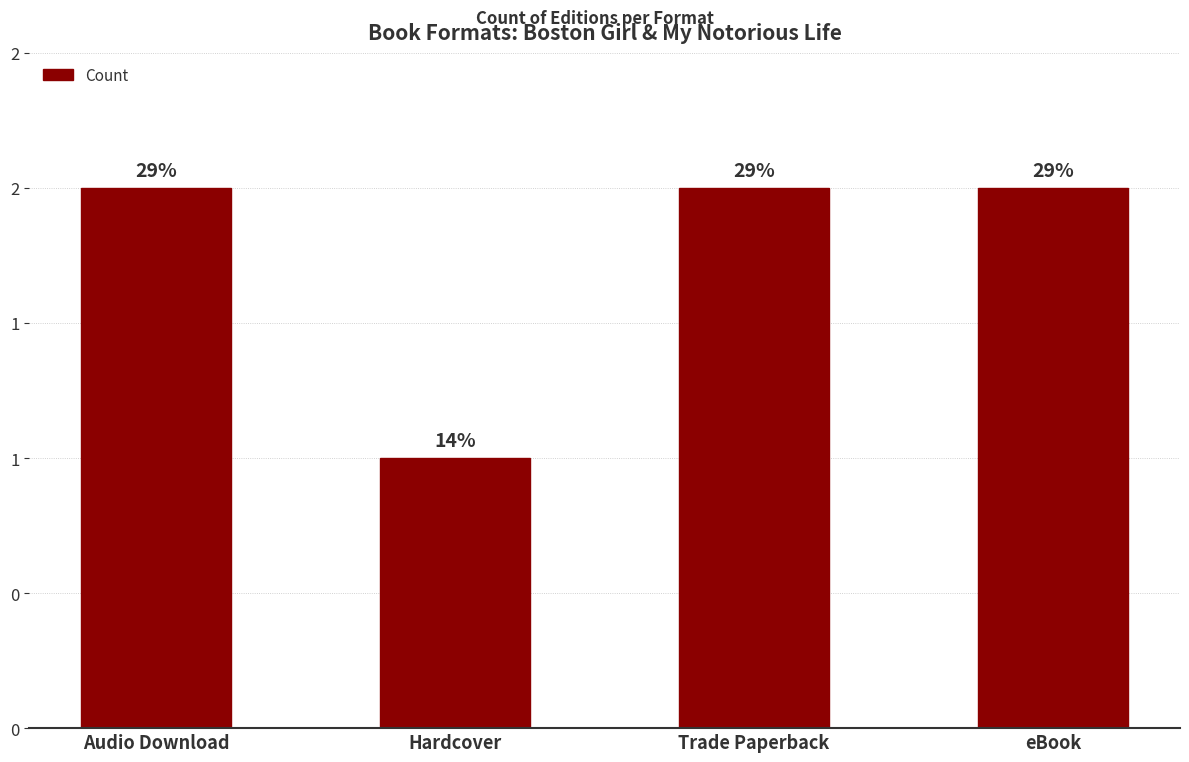

Rank the categories by value from lowest to highest.

Hardcover, Audio Download, Trade Paperback, eBook